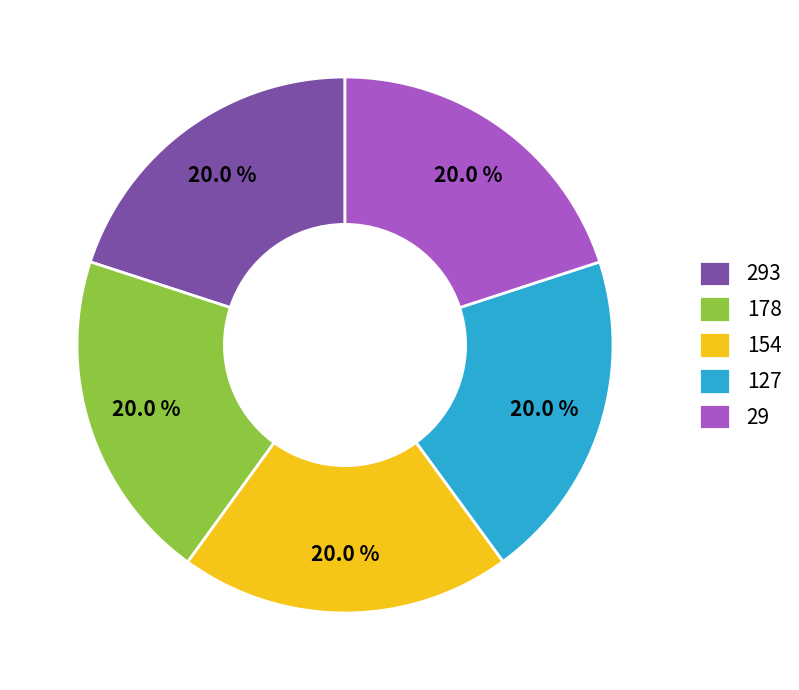

How much of the chart is everything except 29?

80.0%